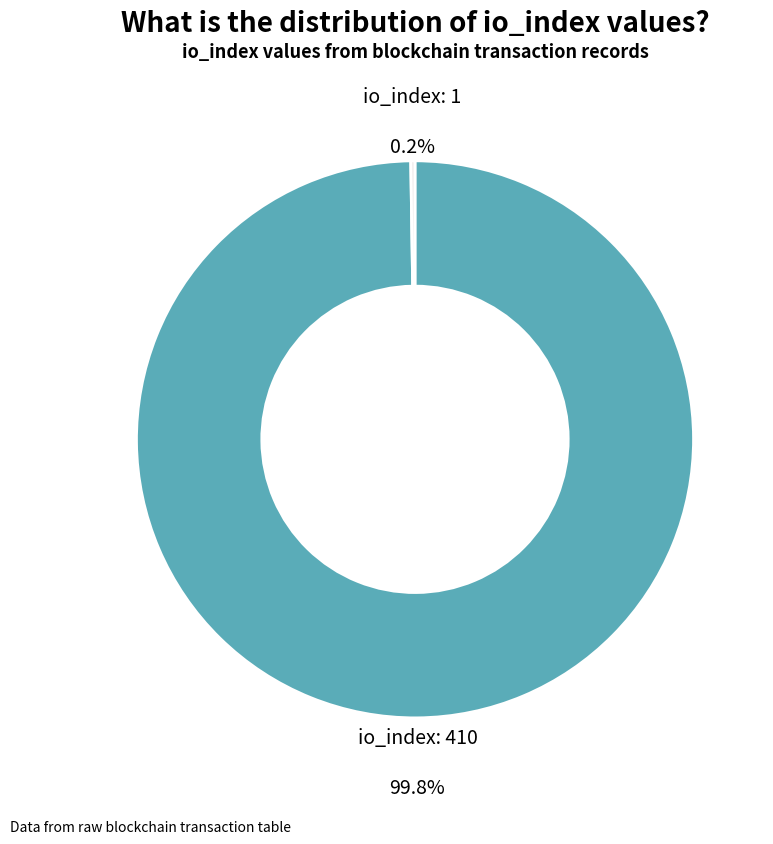

What is the largest slice in the pie chart?

io_index: 410